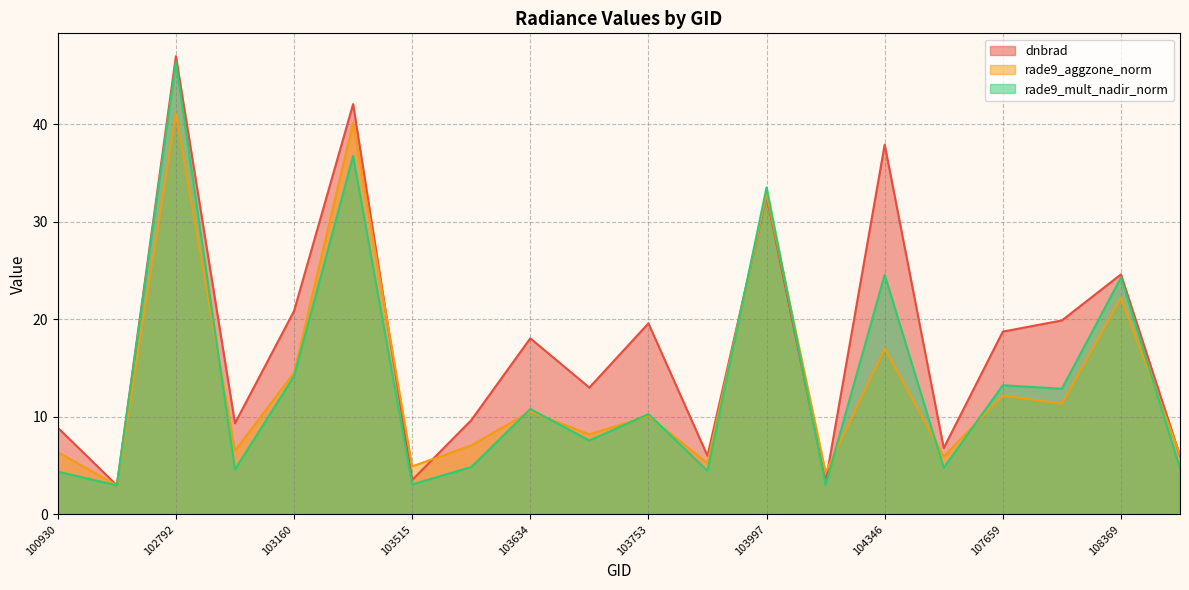

Which category has the lowest value across all series?

102671